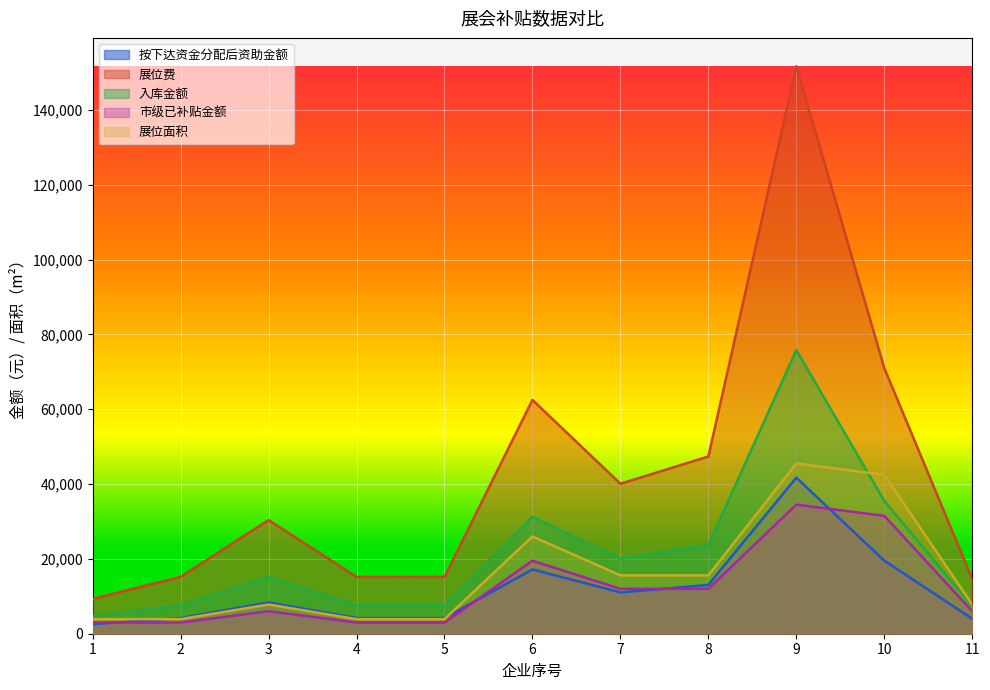

What is the sum of all 按下达资金分配后资助金额 values?

129960.0